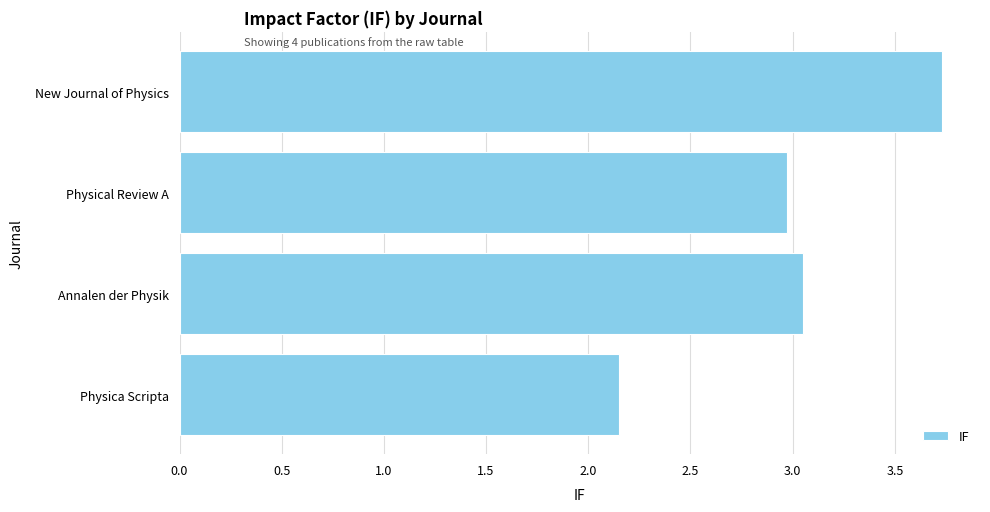

What is the sum of all values?

11.9